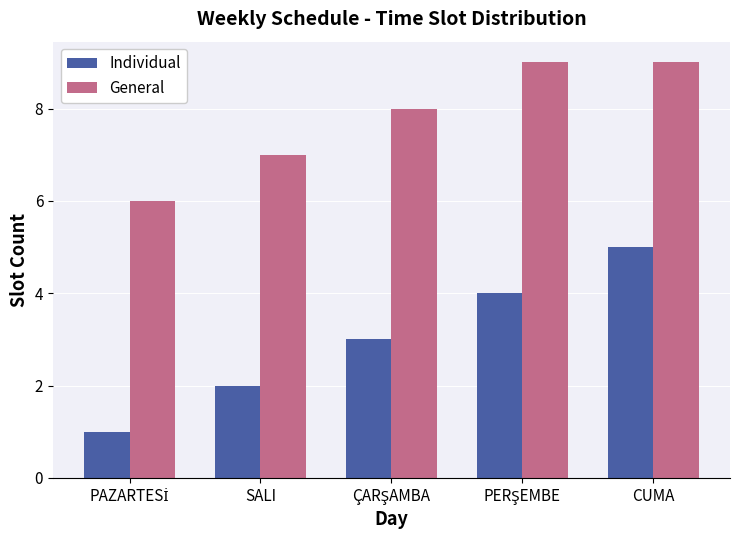

How many groups of bars are there?

5